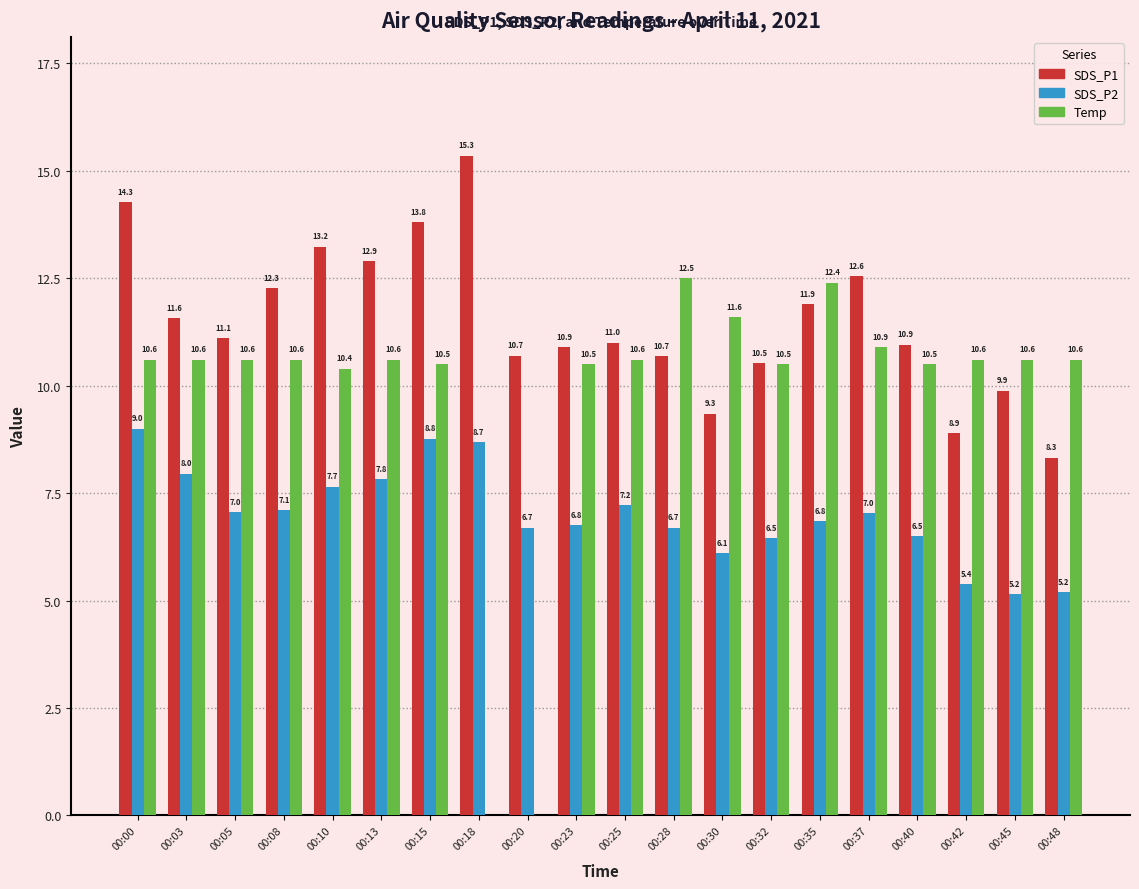

What is the sum of all SDS_P1 values?

230.1